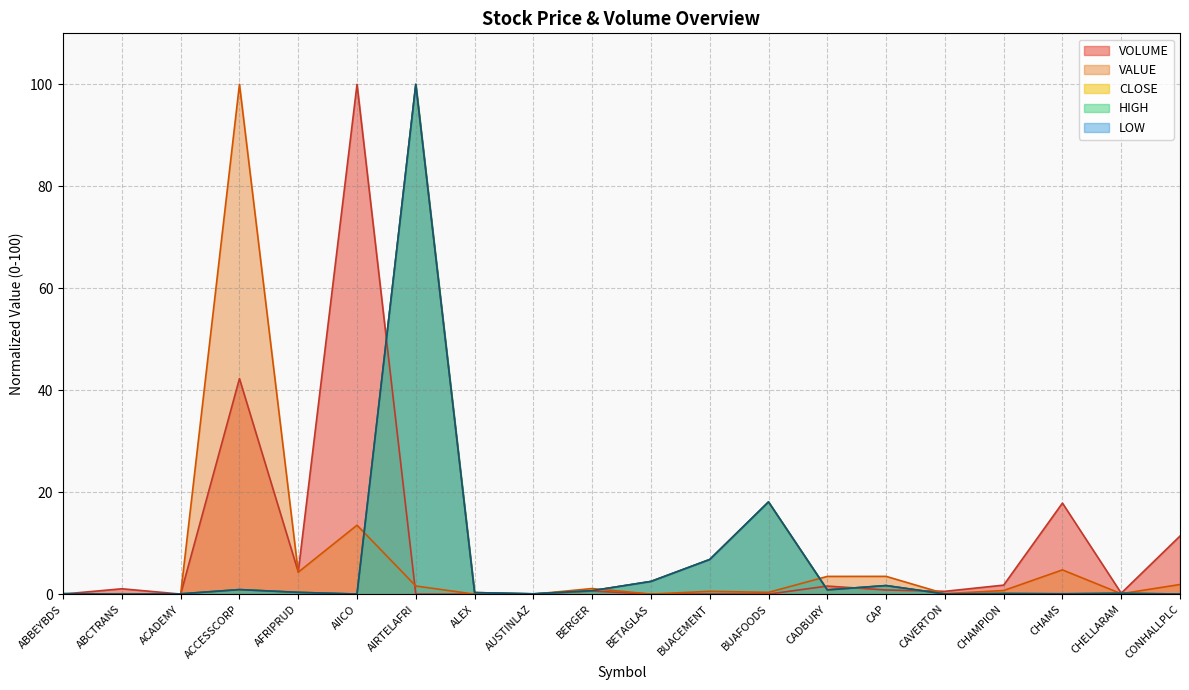

Rank the categories by HIGH value from lowest to highest.

ABCTRANS, AIICO, CONHALLPLC, CAVERTON, ACADEMY, AUSTINLAZ, CHAMS, ABBEYBDS, CHAMPION, CHELLARAM, ALEX, AFRIPRUD, BERGER, CADBURY, ACCESSCORP, CAP, BETAGLAS, BUACEMENT, BUAFOODS, AIRTELAFRI